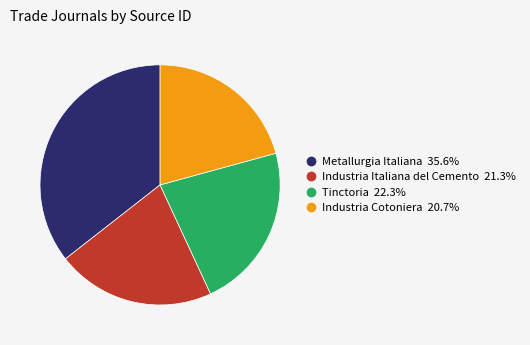

True or false: Tinctoria accounts for 16% of the total.

False